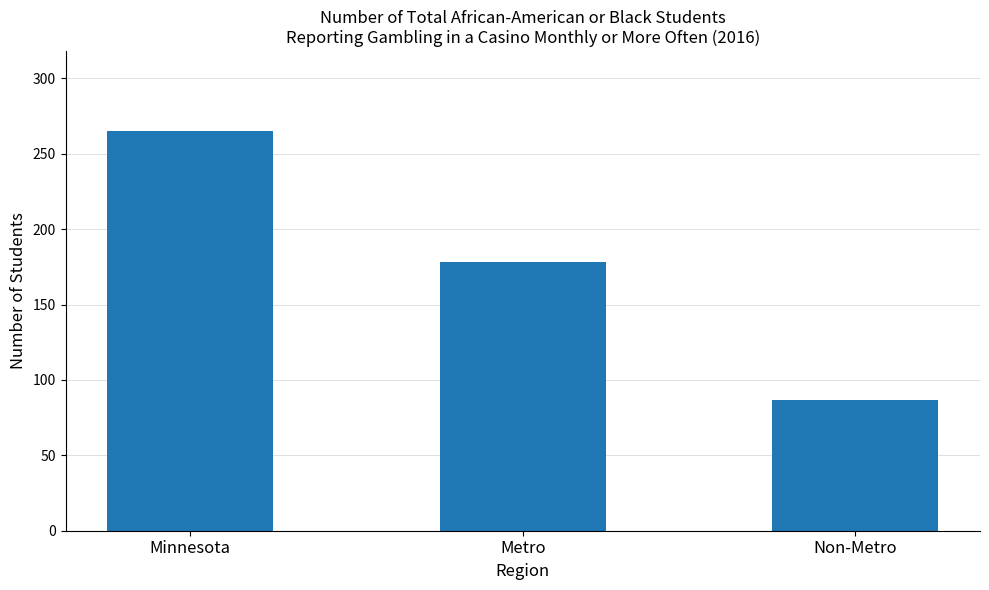

List the labels in order of value, largest first.

Minnesota, Metro, Non-Metro